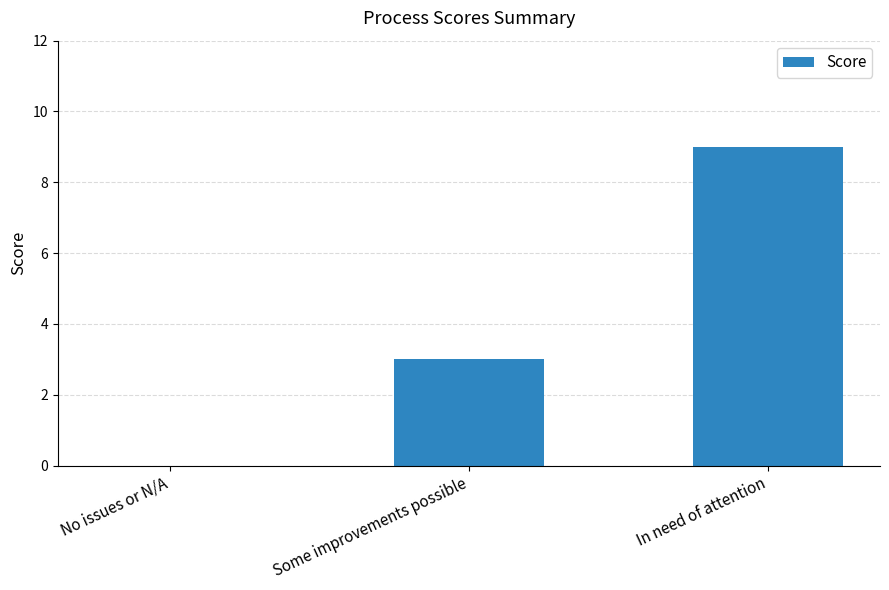

What is the sum of the values at In need of attention and Some improvements possible?

12